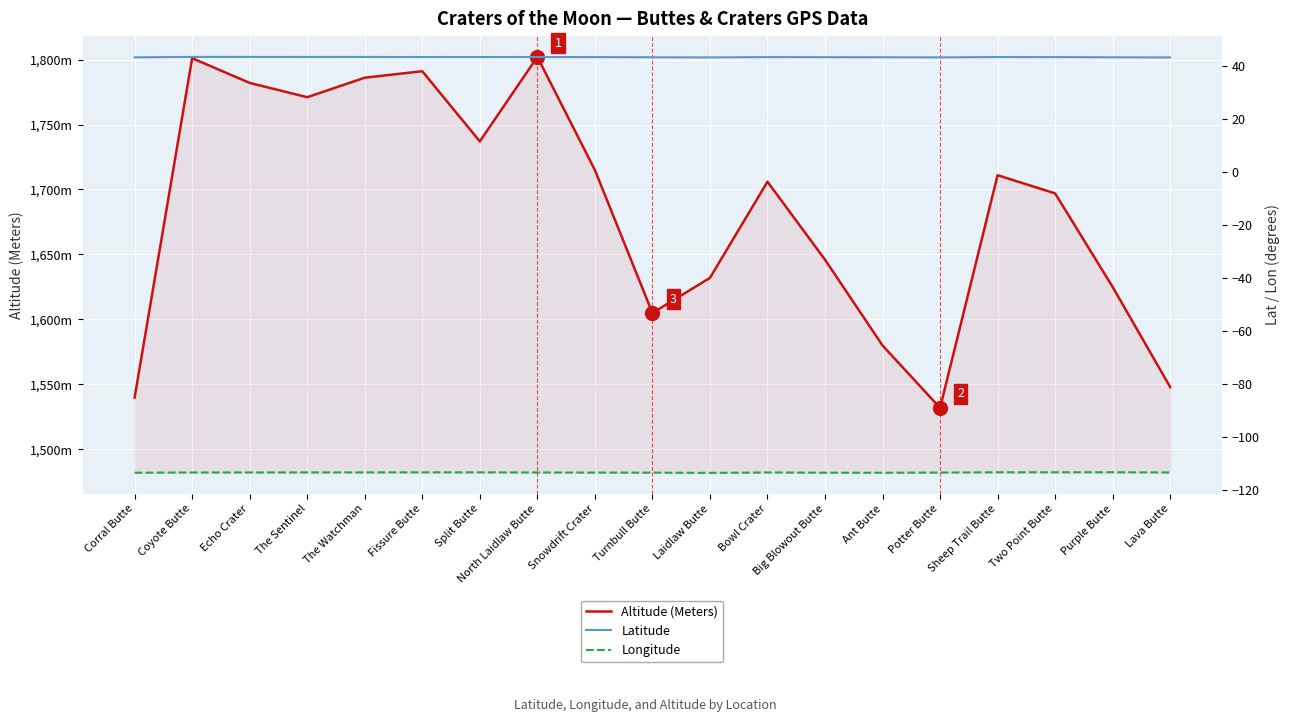

True or false: Latitude has a value of 28.6 at Ant Butte.

False